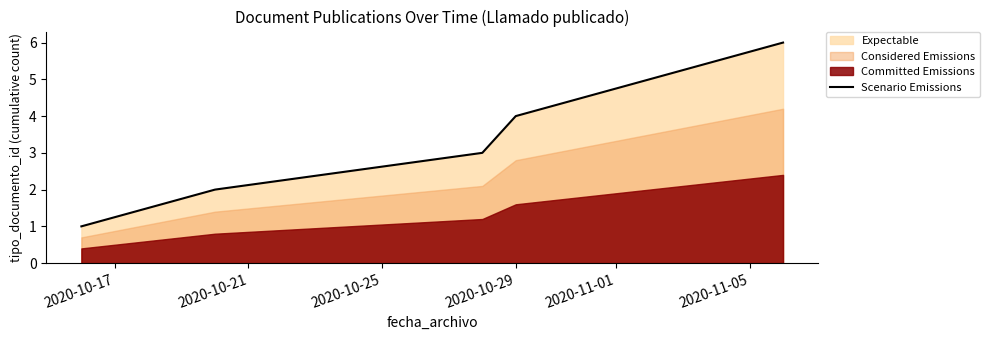

Which has a higher value, 2020-10-25 or 2020-10-21?

2020-10-25